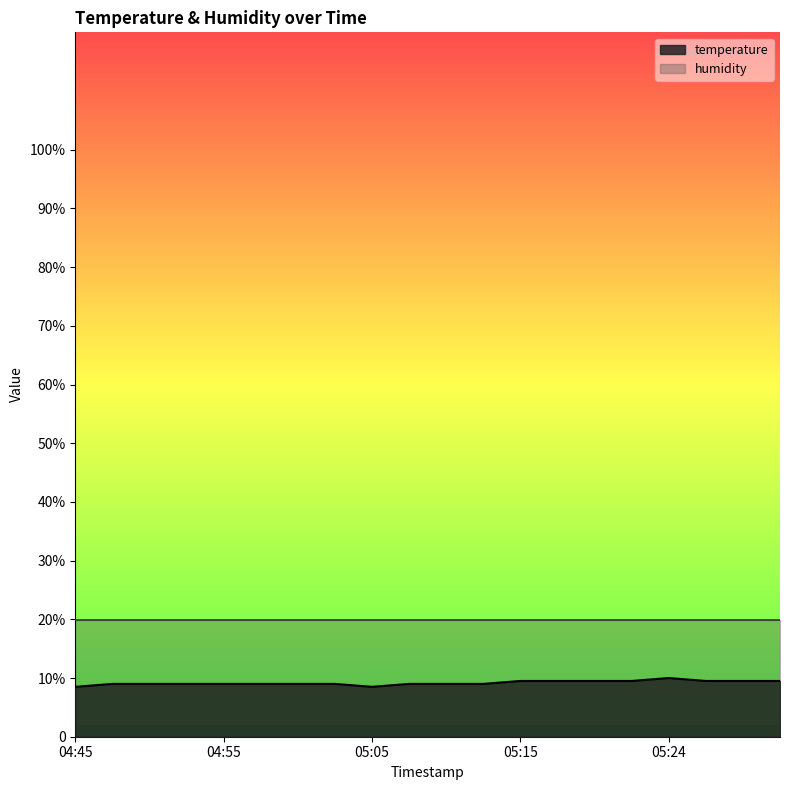

List the labels in order of value, smallest first.

04:45, 05:05, 04:47, 04:50, 04:52, 04:55, 04:57, 05:00, 05:02, 05:07, 05:10, 05:12, 05:15, 05:17, 05:20, 05:22, 05:27, 05:29, 05:32, 05:24